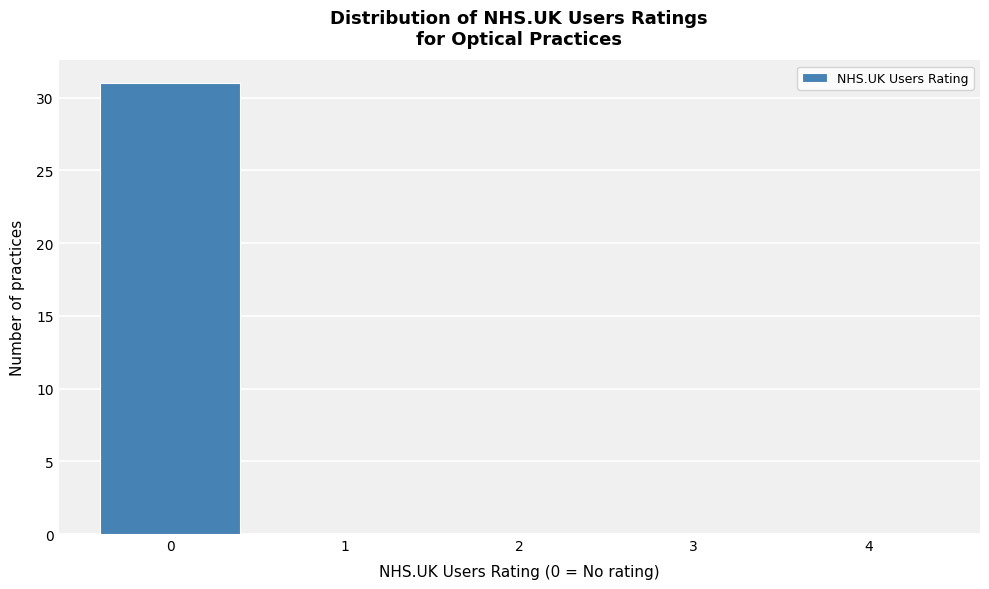

What is the height of the bar covering -0.5 to 0.5 on the x-axis? The values are not printed on the chart, so give them approximately, as read against the axis.

31